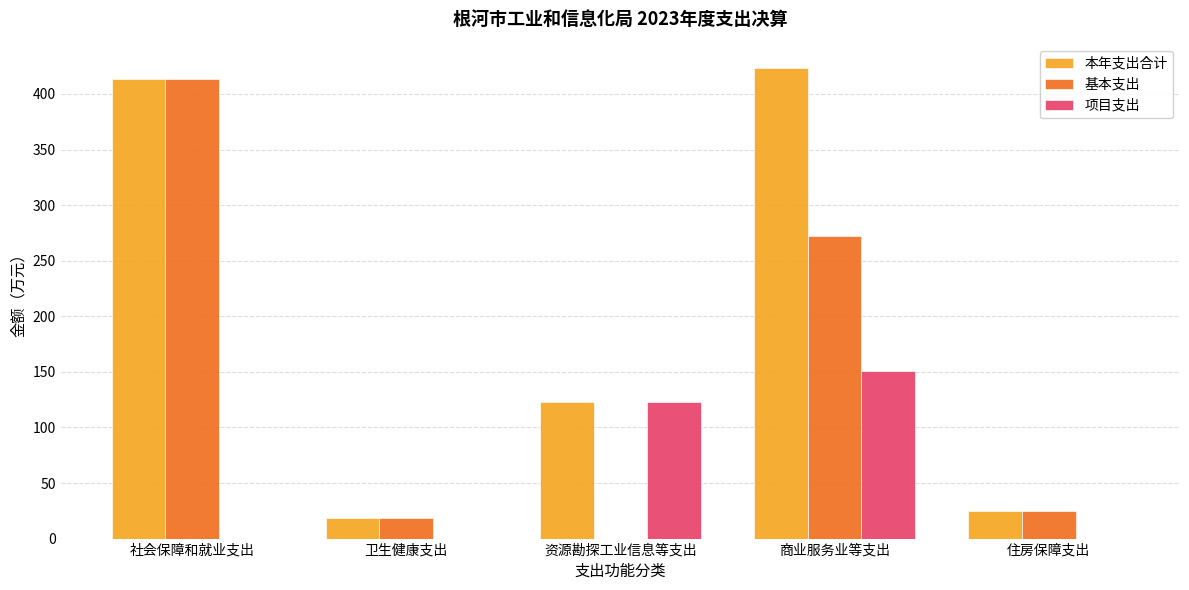

Which series has the largest total across all categories?

本年支出合计